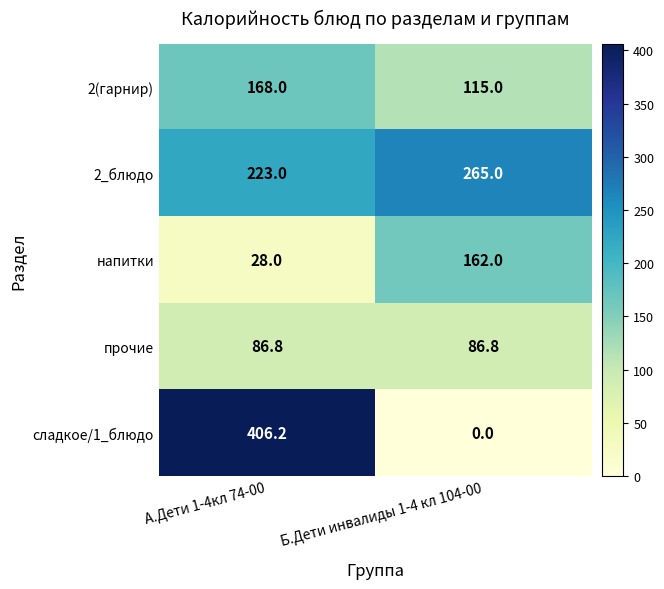

What is the difference between the maximum and minimum values in the сладкое/1_блюдо series?

406.2